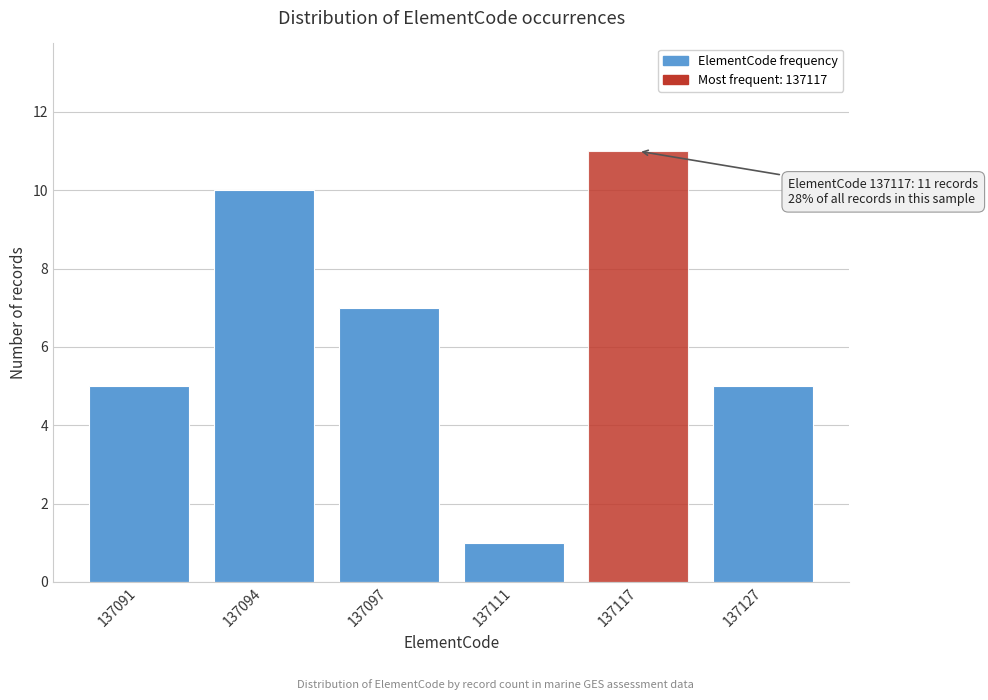

Reading left to right, transcribe all the data shown in this chart.

5	10	7	1	11	5